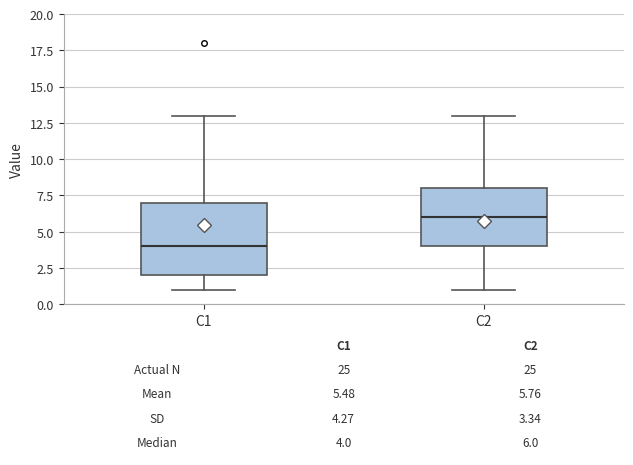

Which box has the highest median line?

C2